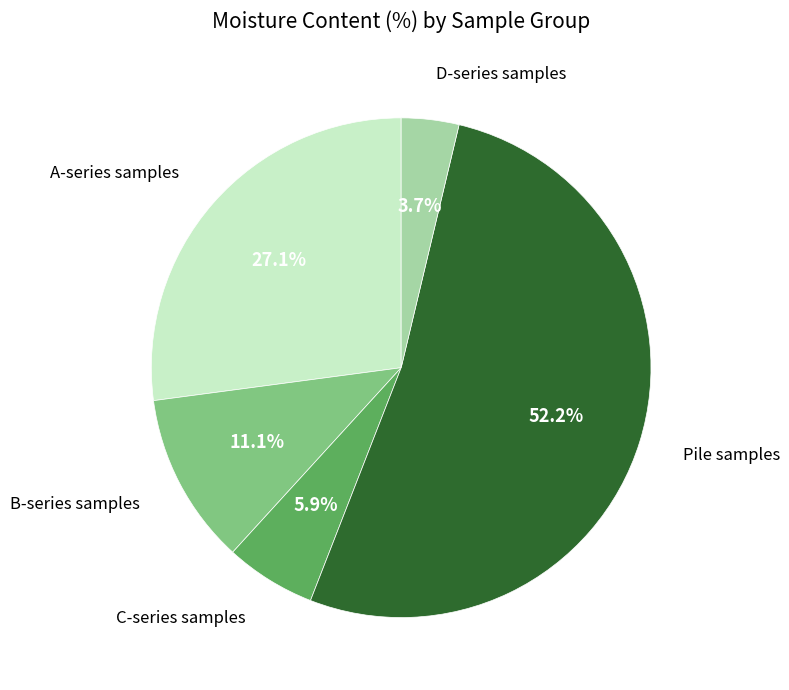

What is the ratio of the value at A-series samples to the value at D-series samples?

7.3